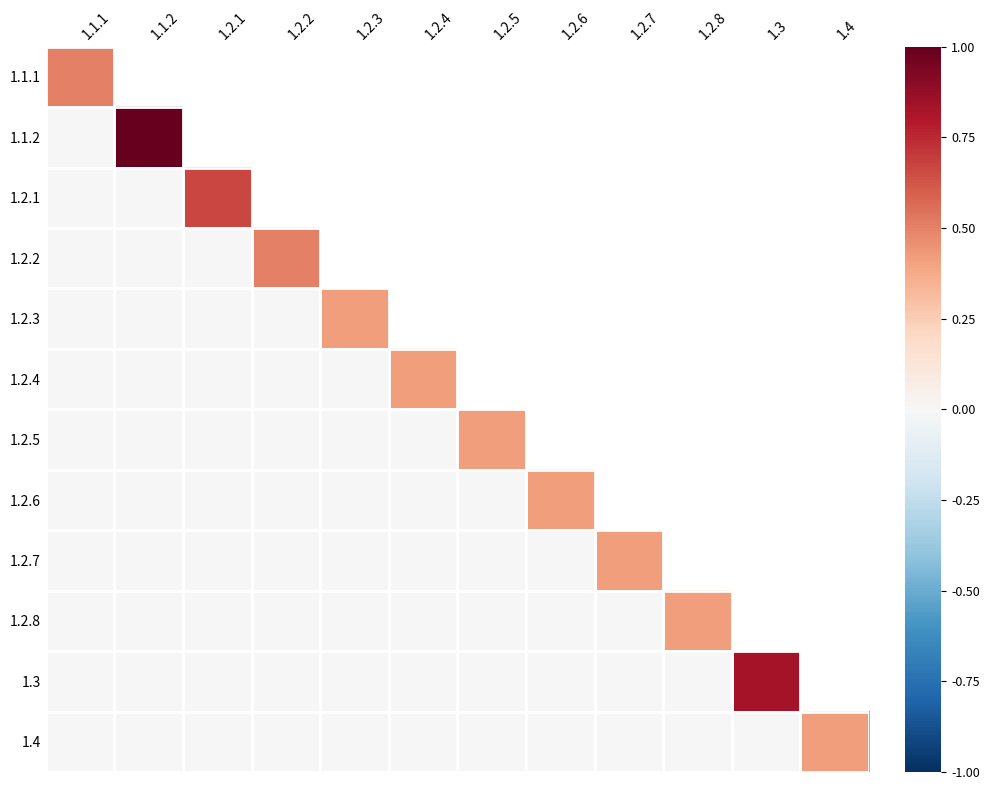

The value of 1.3 at 1.2.4 is 0.0. True or false?

True